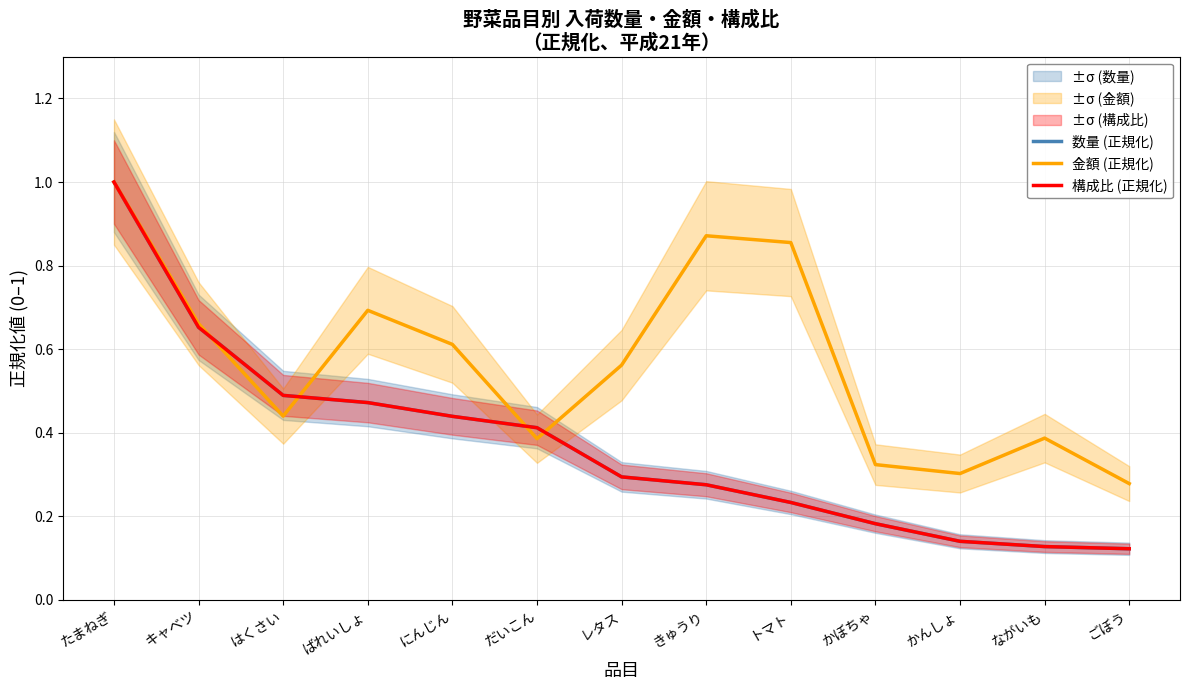

Reading right to left, transcribe all the data shown in this chart.

数量 (正規化): ごぼう=0.1	ながいも=0.1	かんしょ=0.1	かぼちゃ=0.2	トマト=0.2	きゅうり=0.3	レタス=0.3	だいこん=0.4	にんじん=0.4	ばれいしょ=0.5	はくさい=0.5	キャベツ=0.7	たまねぎ=1.0
金額 (正規化): ごぼう=0.3	ながいも=0.4	かんしょ=0.3	かぼちゃ=0.3	トマト=0.9	きゅうり=0.9	レタス=0.6	だいこん=0.4	にんじん=0.6	ばれいしょ=0.7	はくさい=0.4	キャベツ=0.7	たまねぎ=1.0
構成比 (正規化): ごぼう=0.1	ながいも=0.1	かんしょ=0.1	かぼちゃ=0.2	トマト=0.2	きゅうり=0.3	レタス=0.3	だいこん=0.4	にんじん=0.4	ばれいしょ=0.5	はくさい=0.5	キャベツ=0.7	たまねぎ=1.0